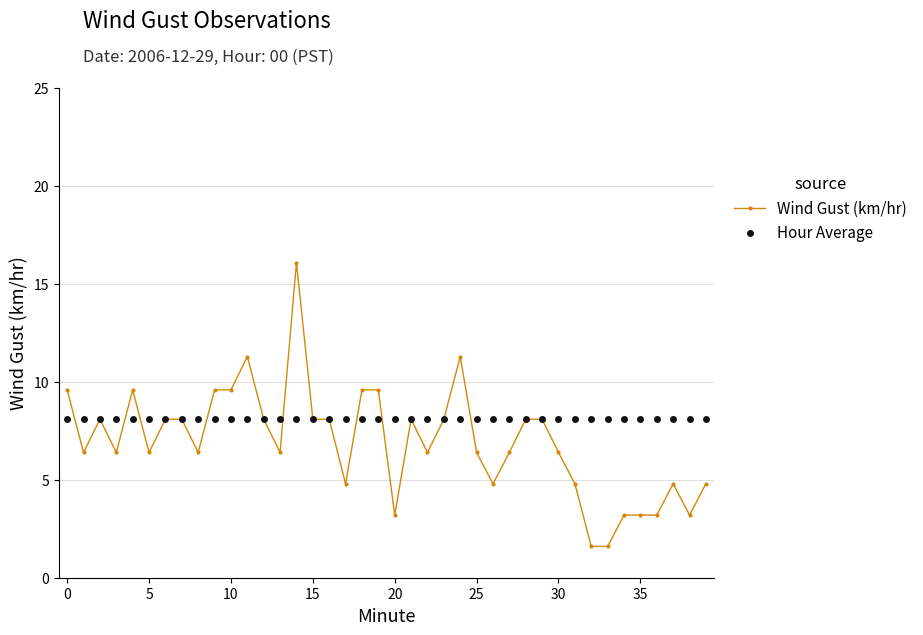

Which series ends up on top after the final intersection of Hour Average and Wind Gust (km/hr)?

Hour Average